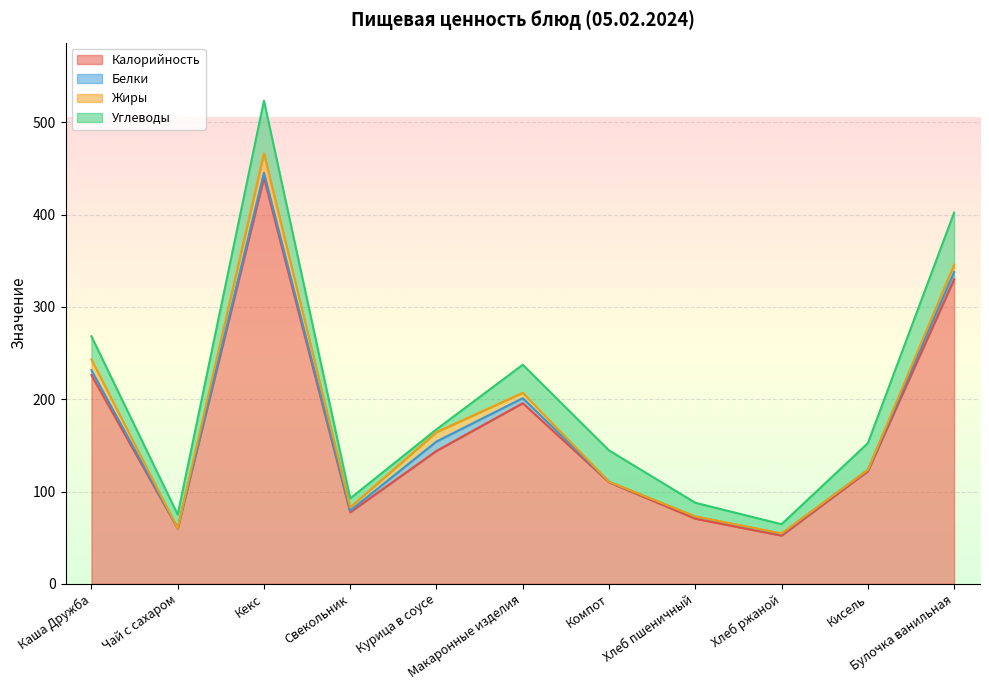

Which category has the lowest value in the Жиры series?

Чай с сахаром